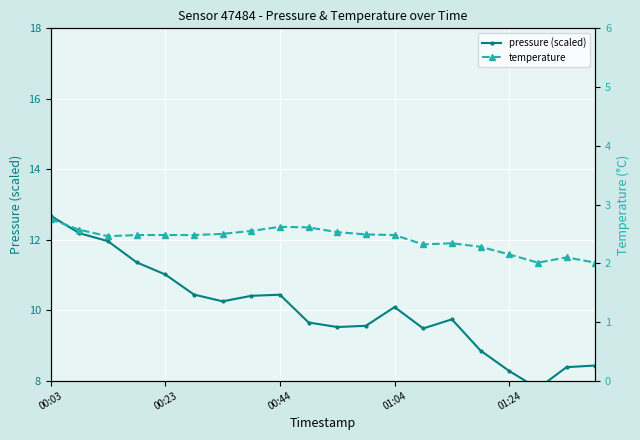

At how many categories does at least one series exceed 4?

20